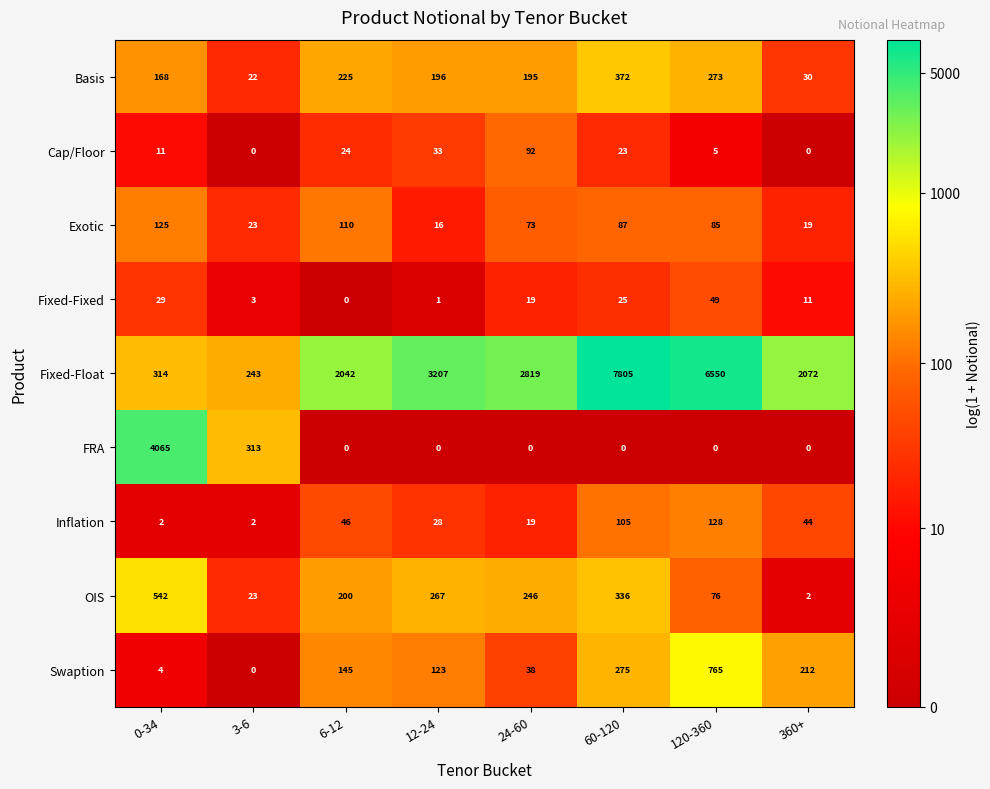

Rank the series by their maximum value, from lowest to highest.

Fixed-Fixed, Cap/Floor, Exotic, Inflation, Basis, OIS, Swaption, FRA, Fixed-Float